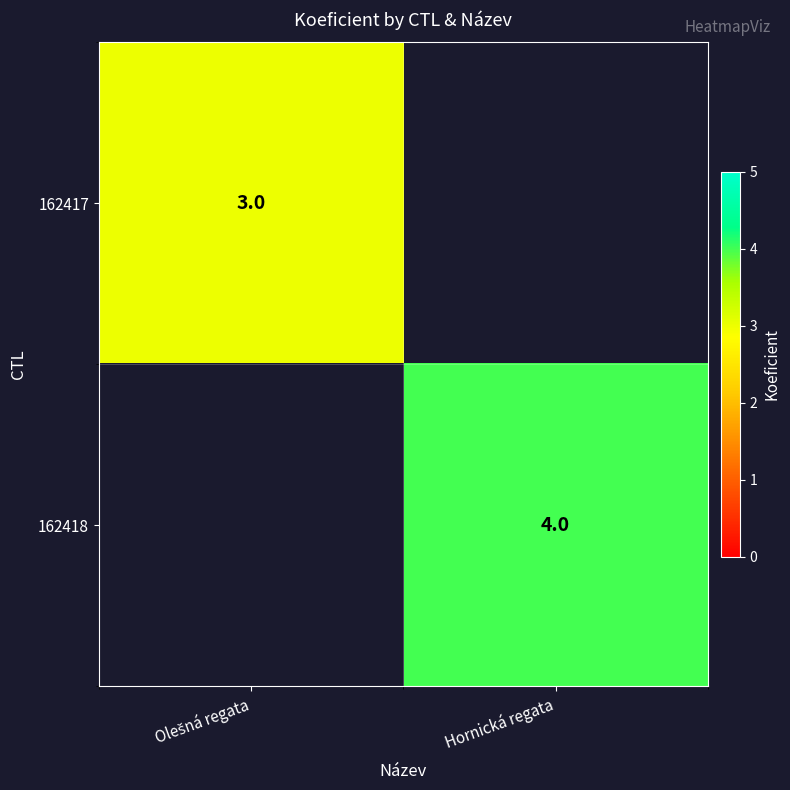

Is it true that 162418 equals 4 at Hornická regata?

True